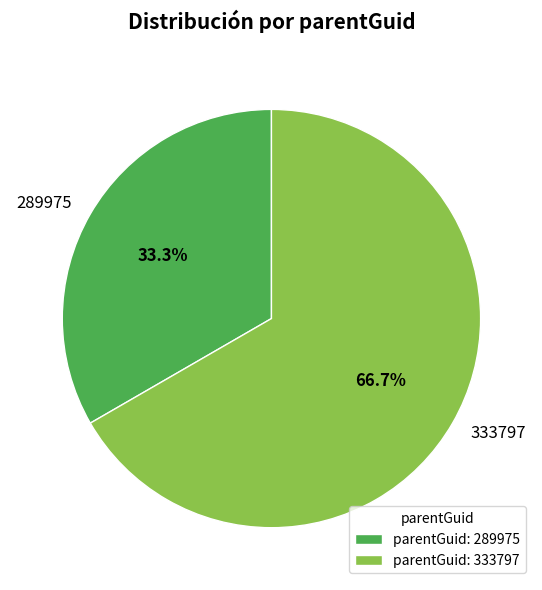

Is 333797 the majority of the pie?

Yes